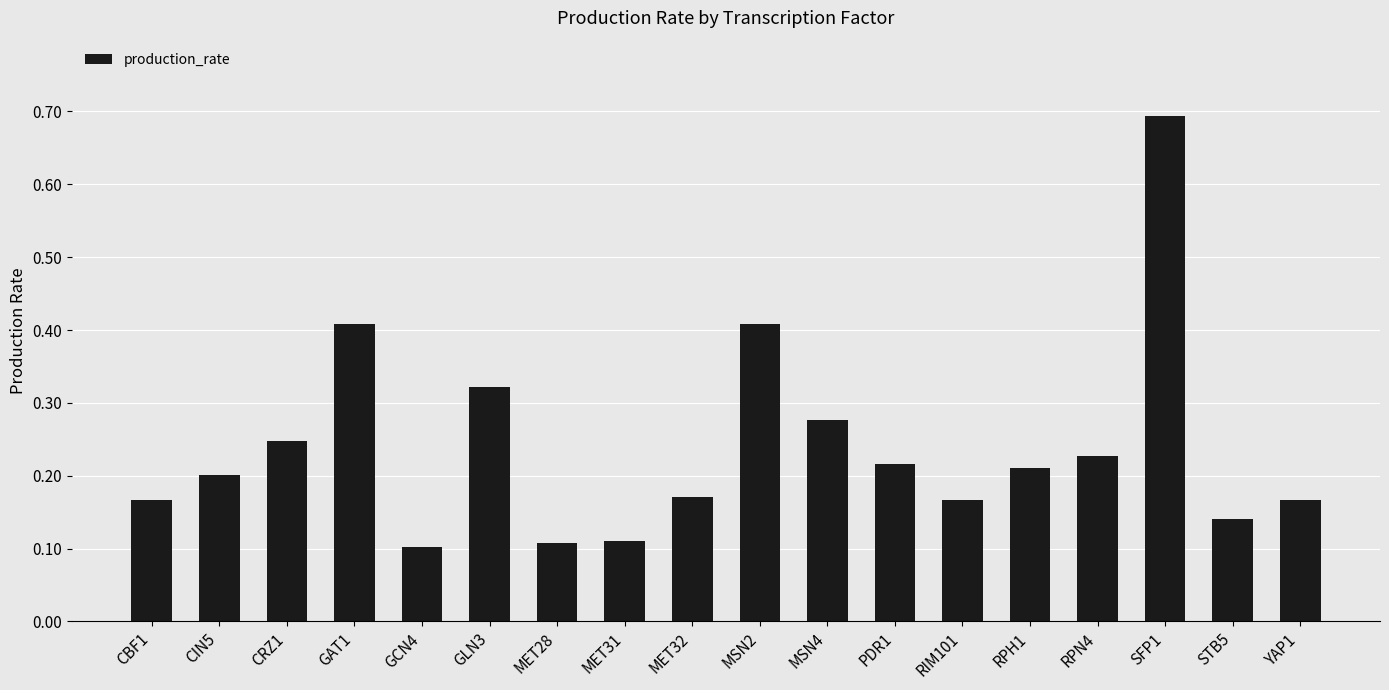

What is the greatest value displayed?

0.7